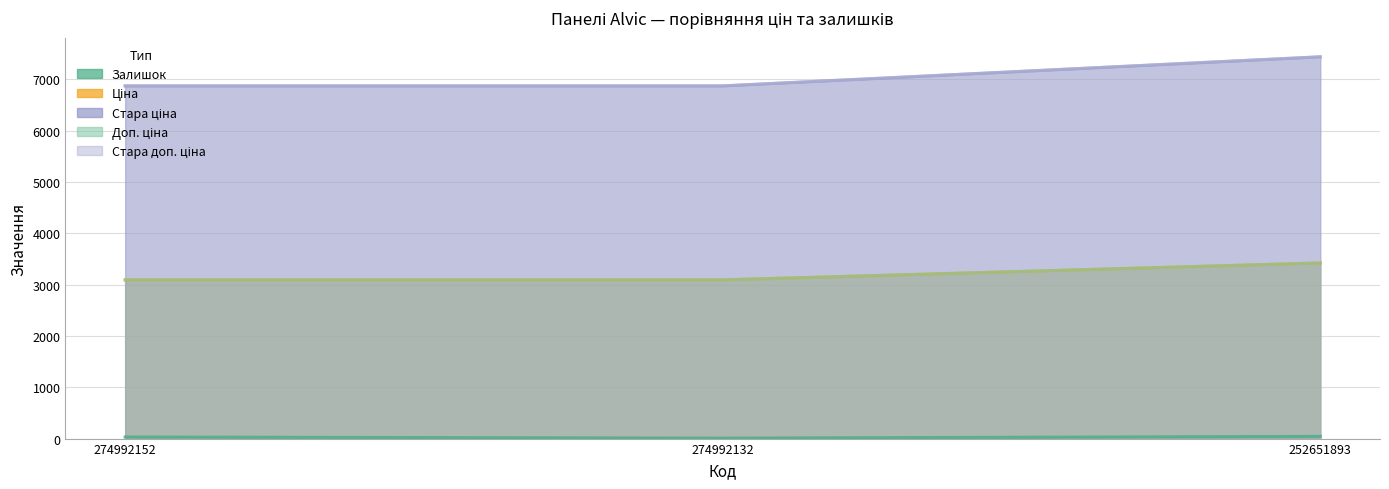

At which category is the sum across all series the highest?

252651893